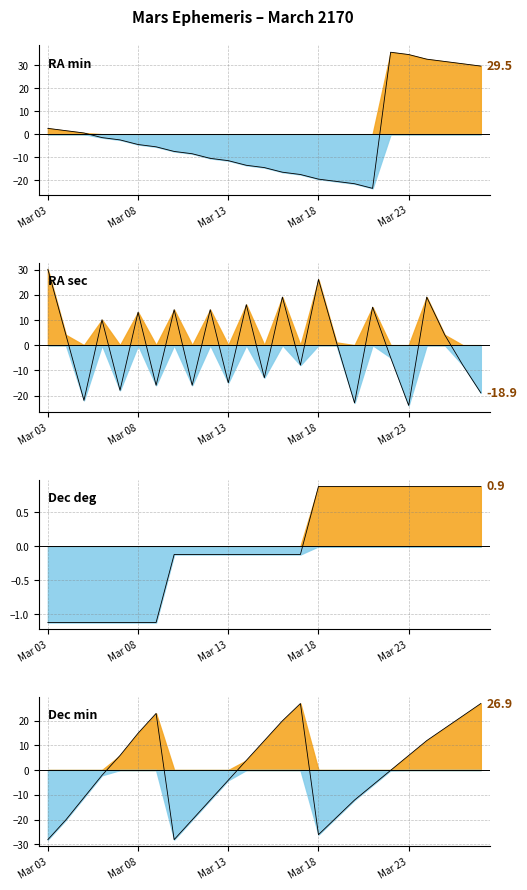

Rank the categories by RA sec value from highest to lowest.

Mar 03, Mar 18, Mar 16, Mar 24, Mar 14, Mar 21, Mar 10, Mar 12, Mar 08, Mar 06, Mar 04, Mar 25, Mar 19, Mar 22, Mar 17, Mar 26, Mar 15, Mar 13, Mar 09, Mar 11, Mar 07, Mar 27, Mar 05, Mar 20, Mar 23